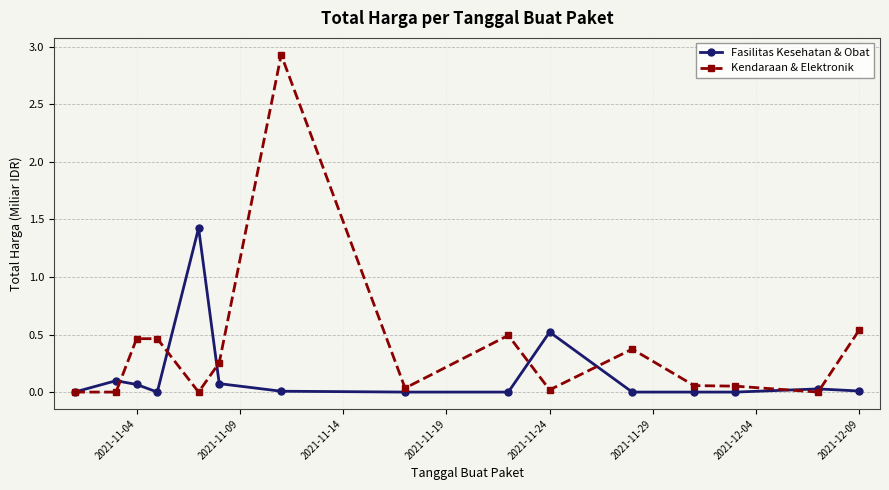

What is the value of the Kendaraan & Elektronik point at the 11th from the left?

0.4